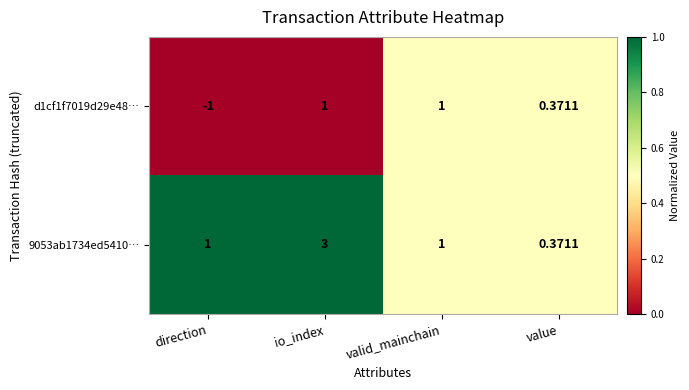

At which label does 9053ab1734ed5410… reach its minimum?

value